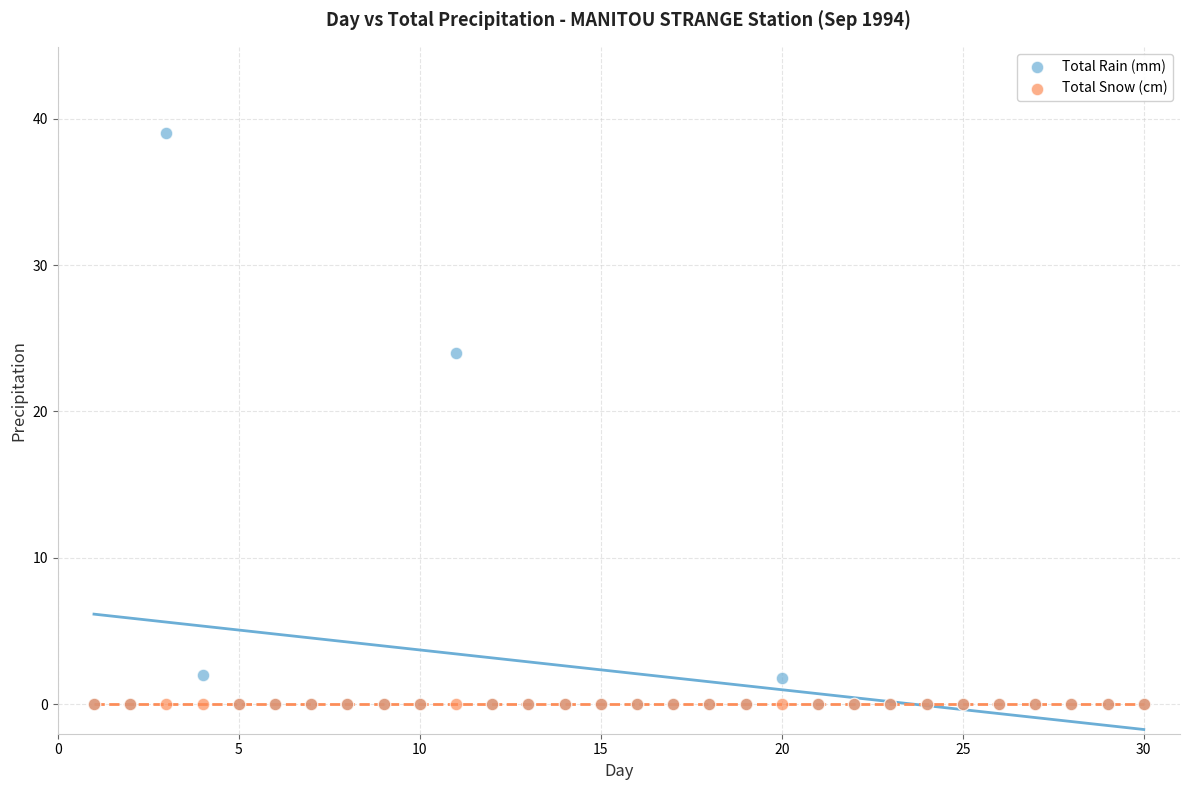

In the Total Rain (mm) series, what Y value is closest to 19?

24.0